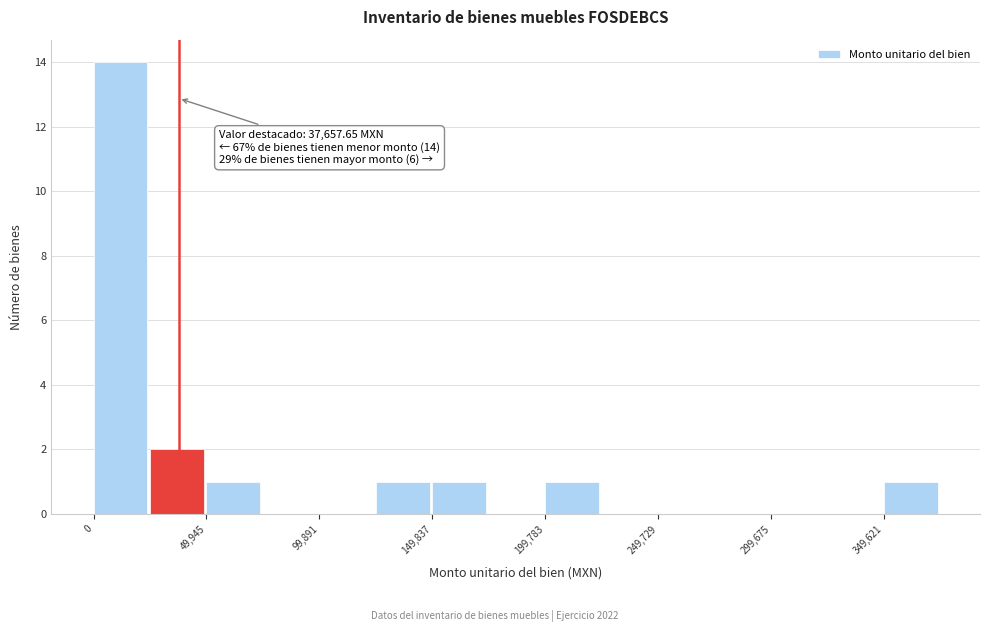

Which range on the x-axis has the tallest bar?

0 to 25000